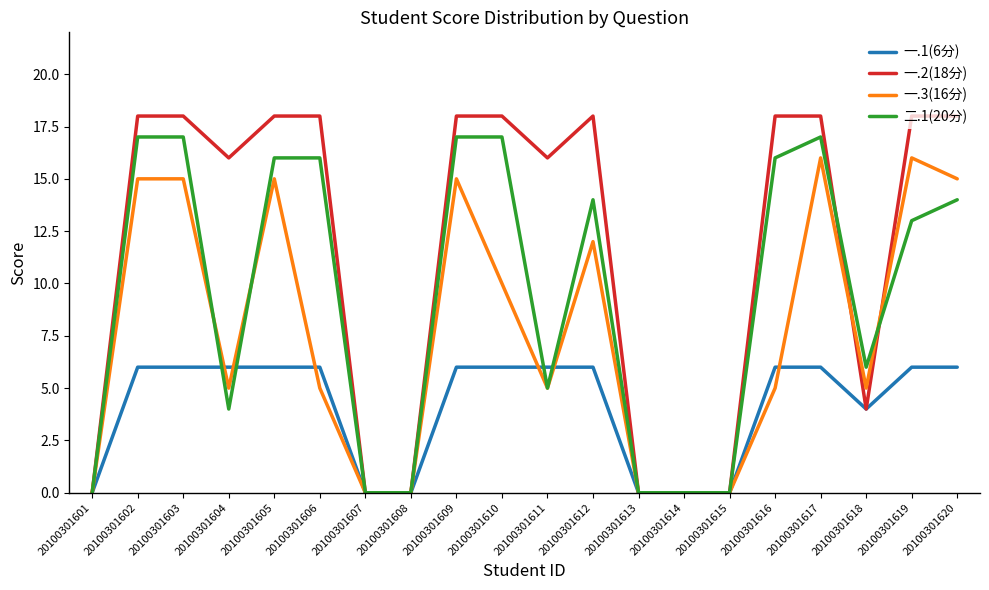

At 20100301616, list the series in order from largest to smallest.

一.2(18分), 二.1(20分), 一.1(6分), 一.3(16分)